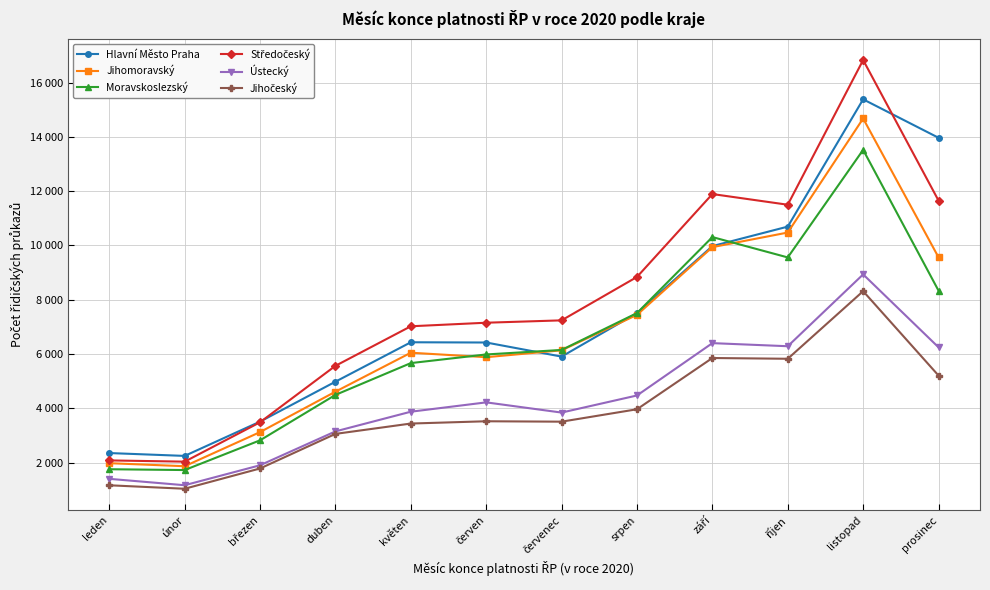

What is the difference between the highest and lowest values at leden?

1187